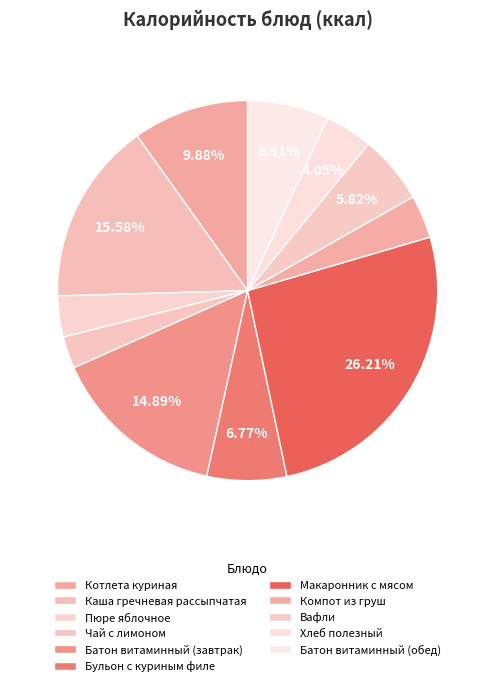

What is the total percentage of Хлеб полезный and Компот из груш?

7.7%